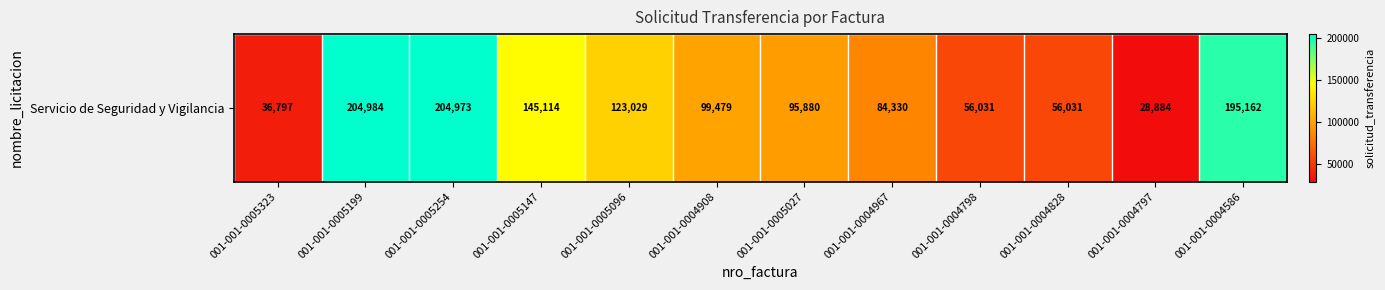

How many categories are shown in the chart?

12